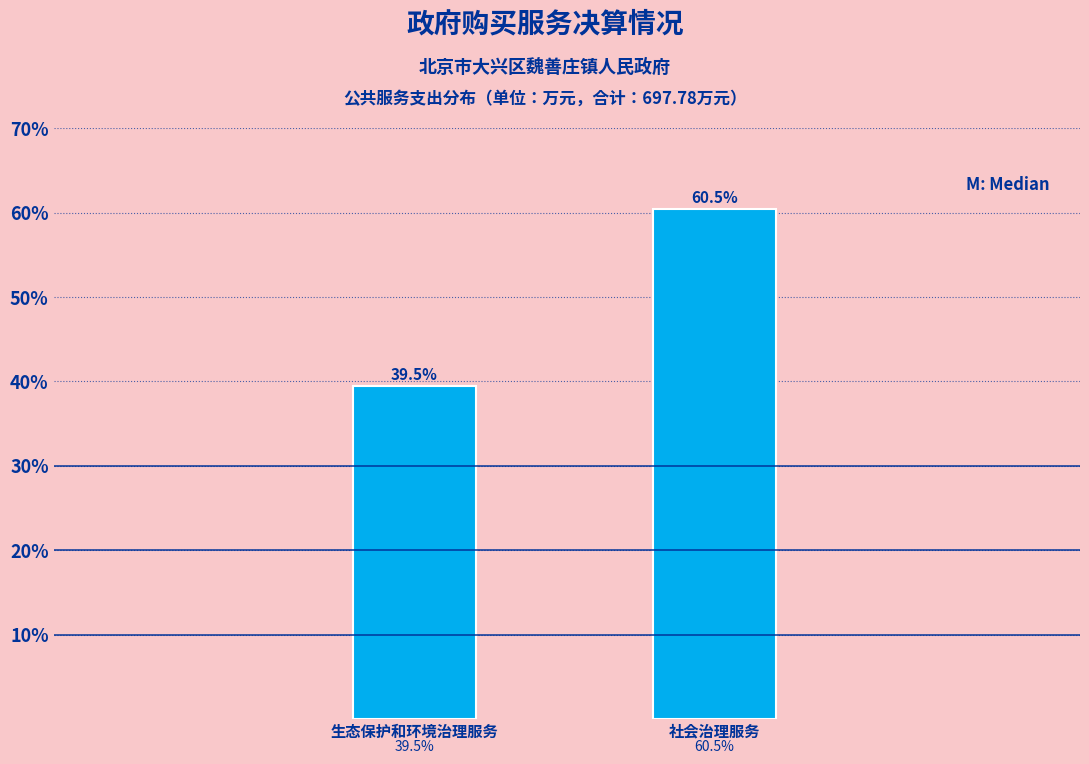

Reading left to right, what are all the values shown in this chart?

39.5	60.5